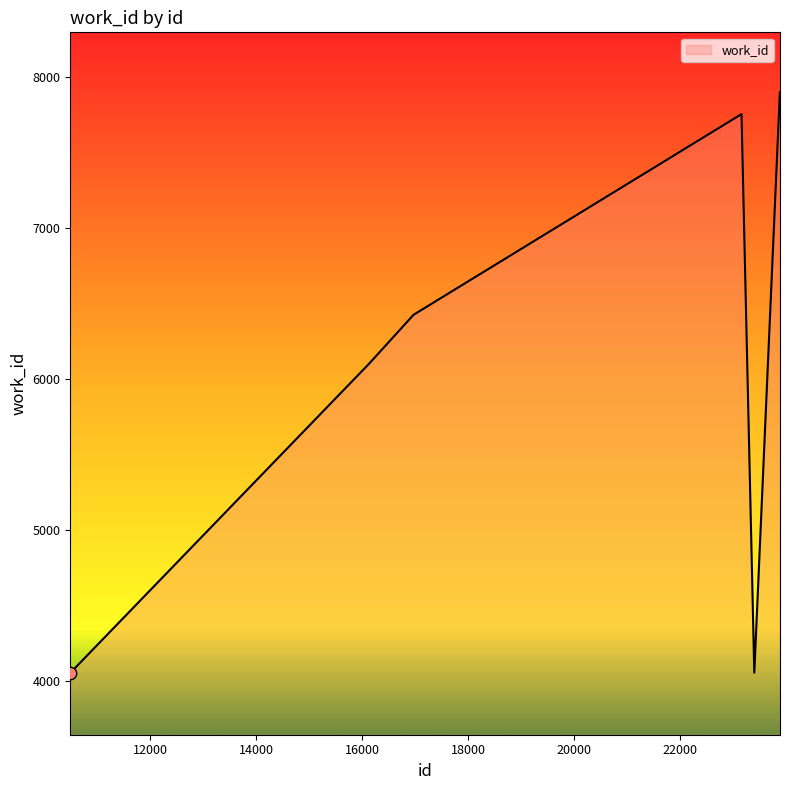

What is the greatest value displayed?

7899